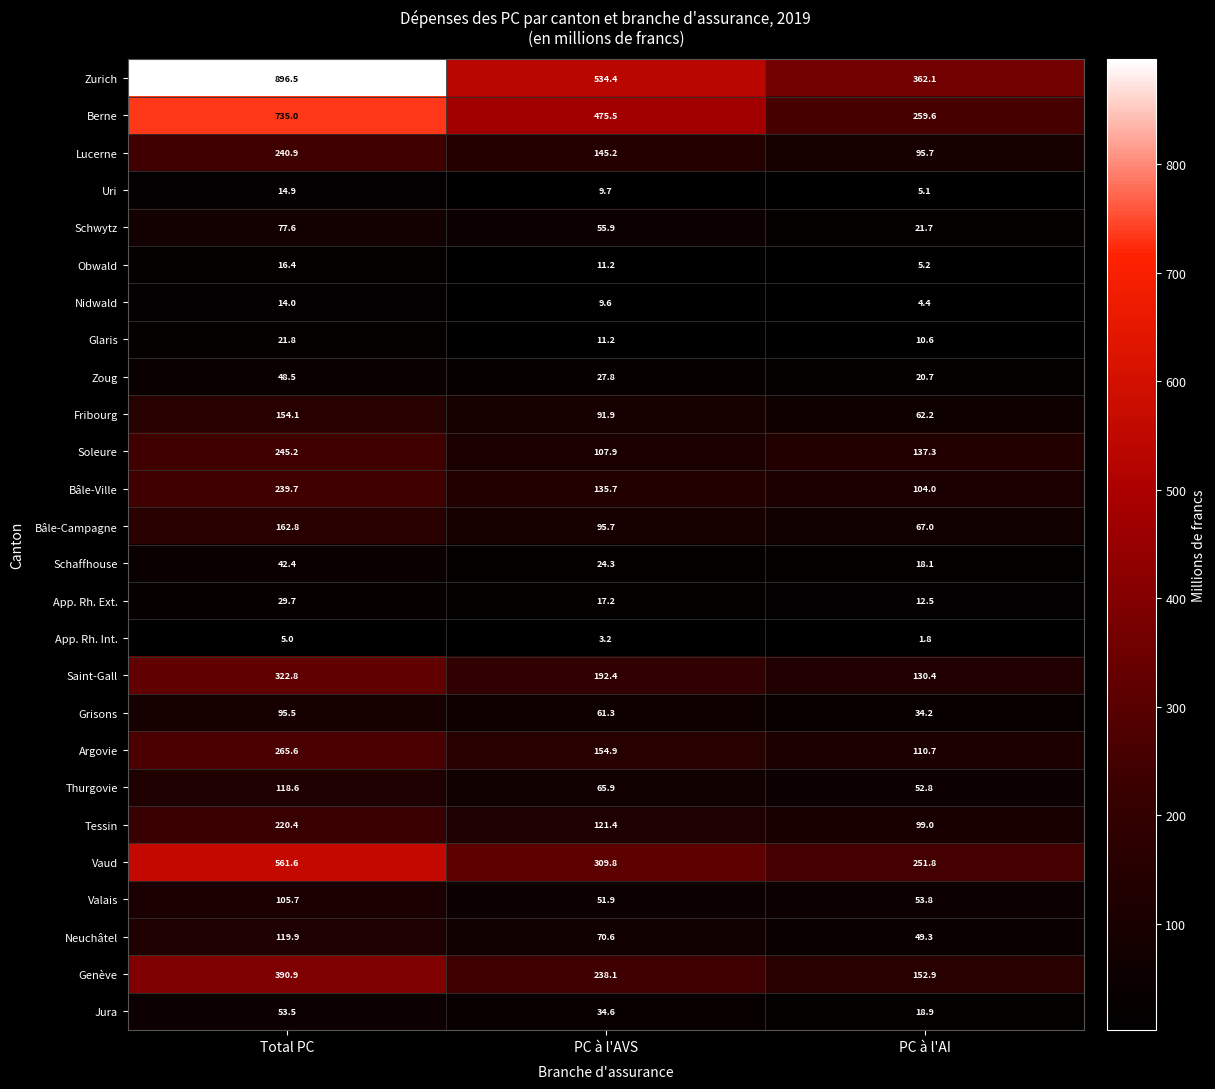

Count the number of data series in this chart.

26